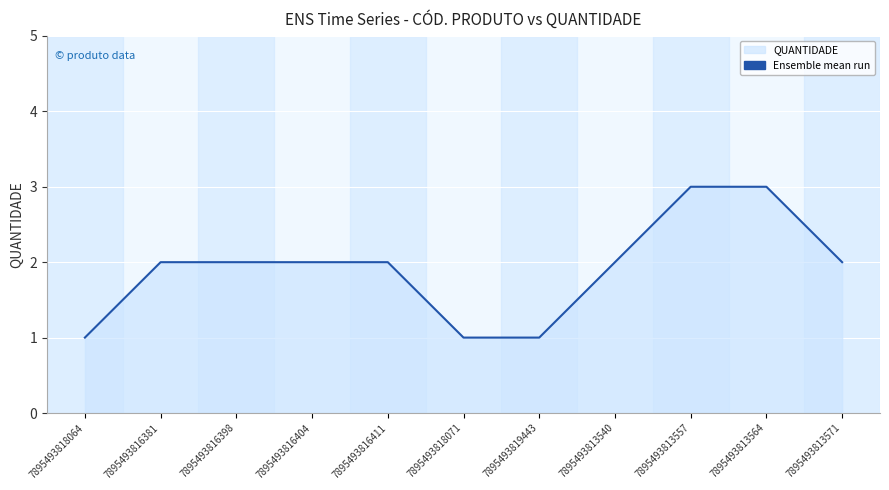

Does the chart have visible grid lines?

Yes